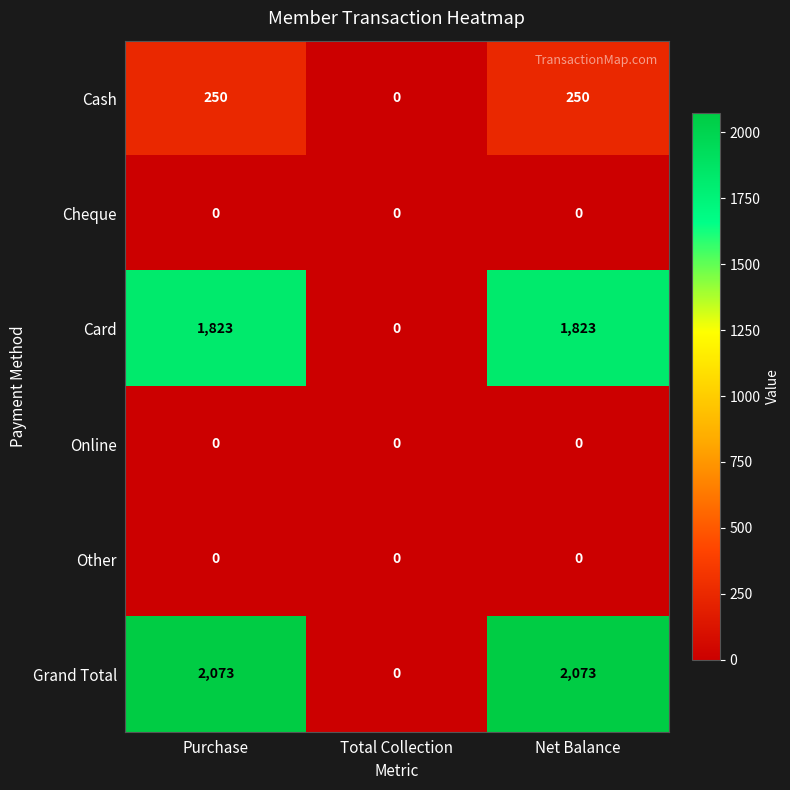

Is it true that Grand Total equals 2073 at Net Balance?

True